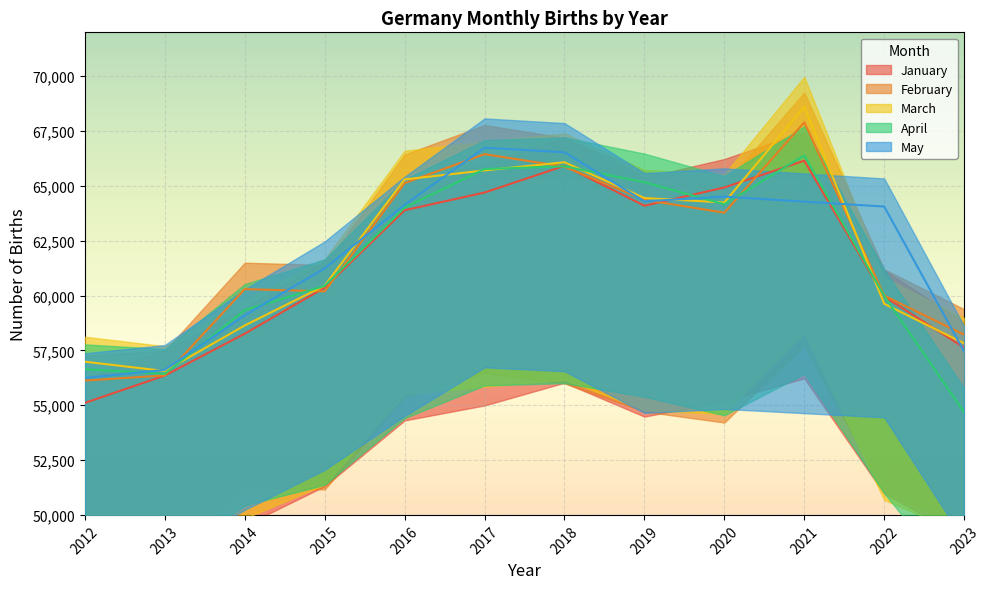

What is the greatest value displayed?

68600.3